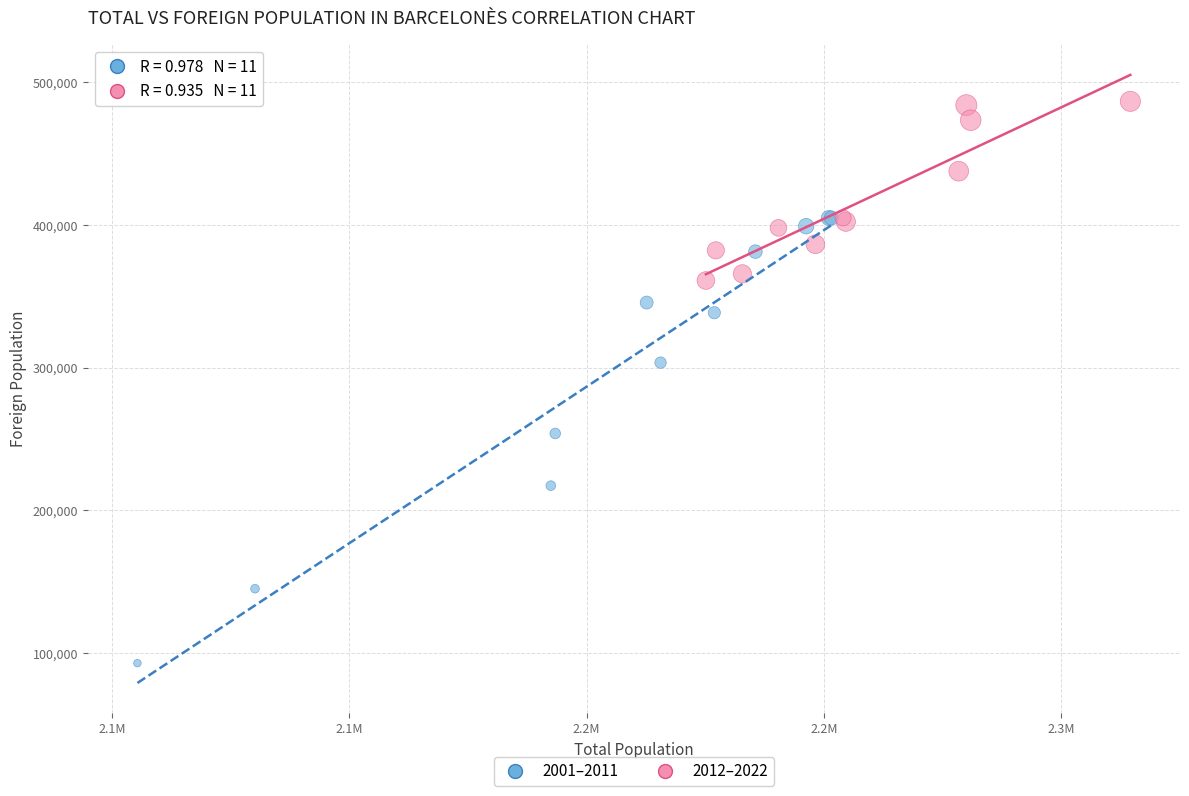

Which series contains the lowest Y value?

2001–2011